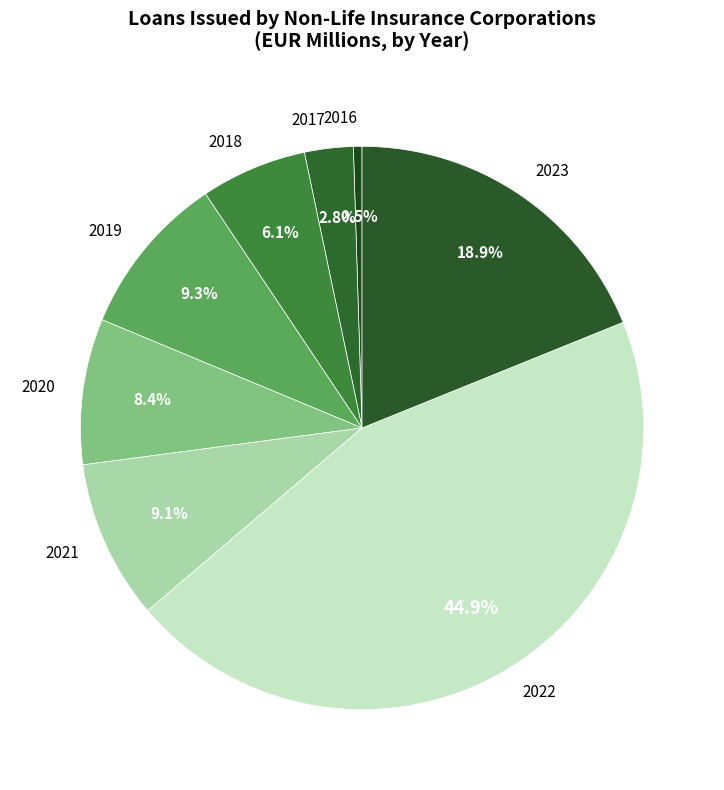

Which category has the smallest portion of the pie?

2016